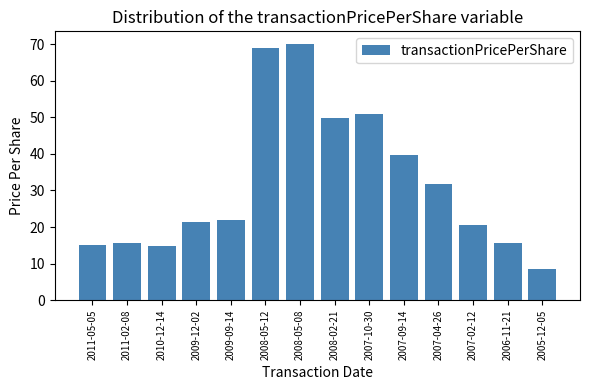

Are the bars horizontal?

No